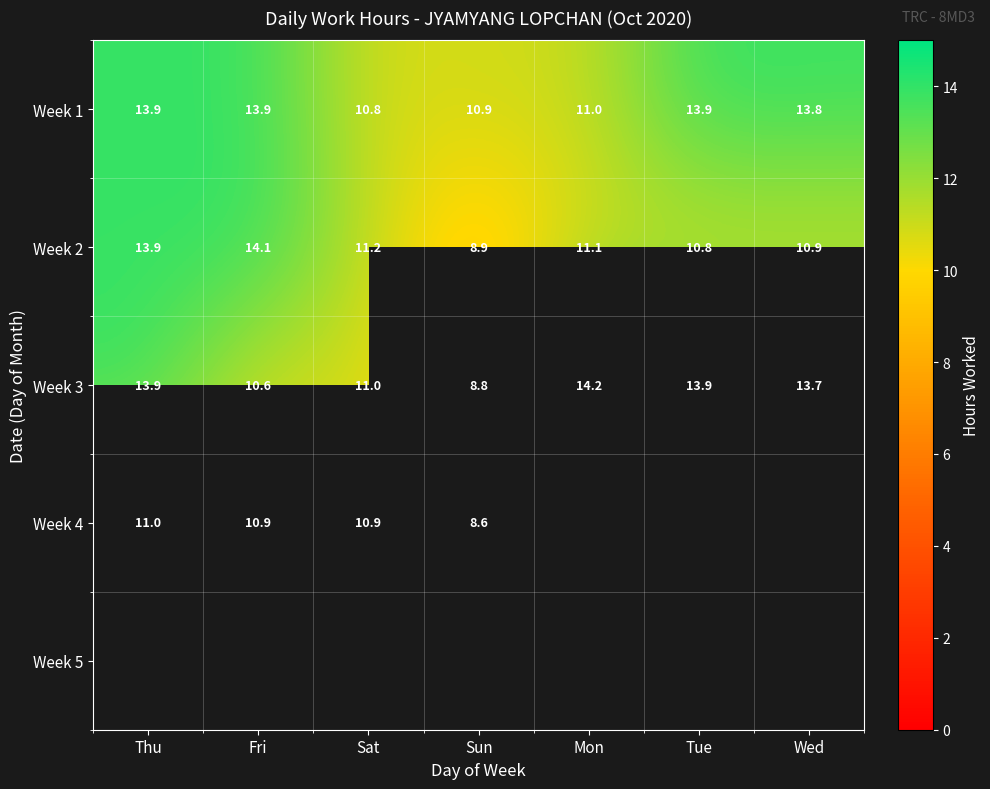

Rank the series at Thu from lowest to highest value.

Week 4, Week 2, Week 3, Week 1, Week 5